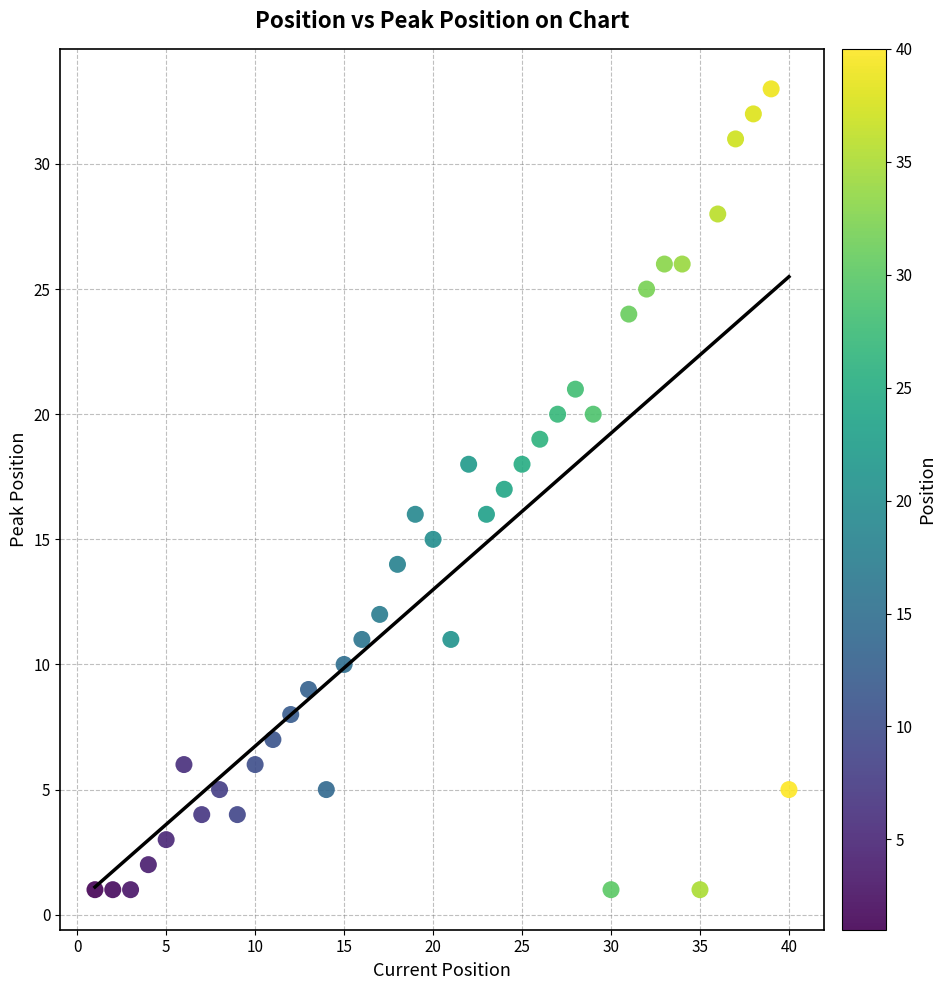

What is the range of X values (max minus min)?

39